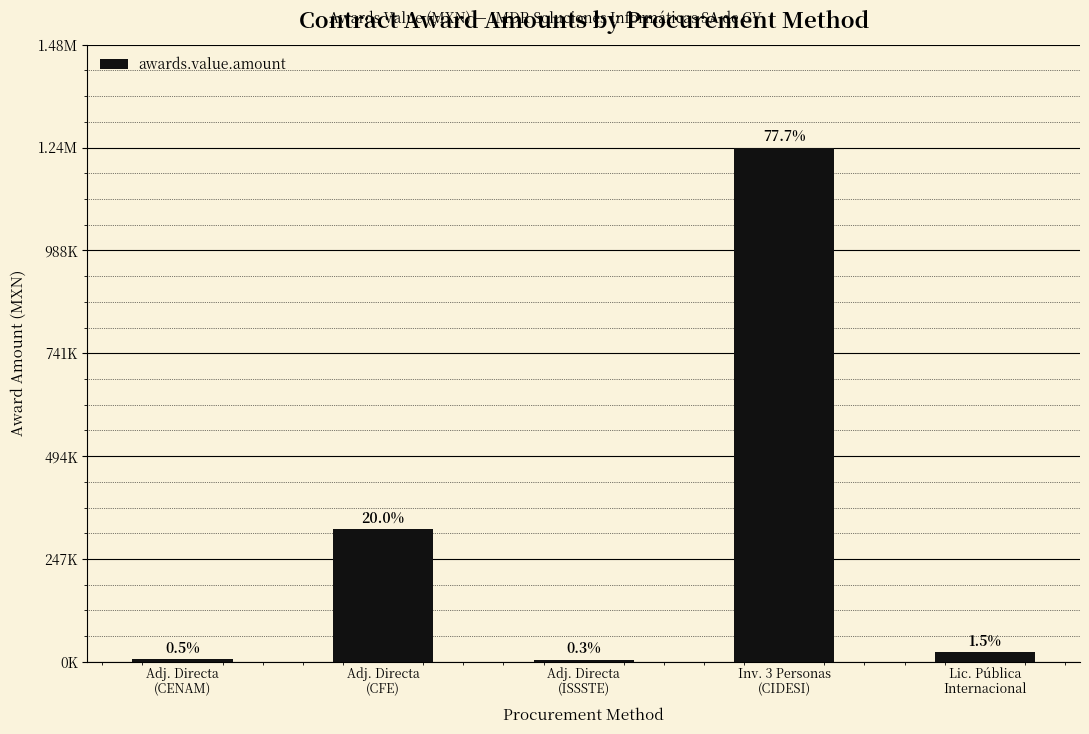

What is the change in value from Adj. Directa
(CFE) to Adj. Directa
(ISSSTE)?

-313324.8